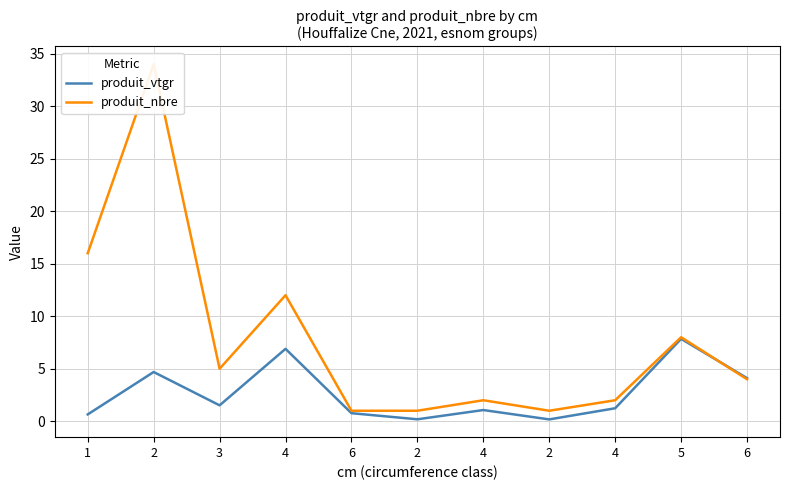

Where is the first local maximum for produit_vtgr?

2